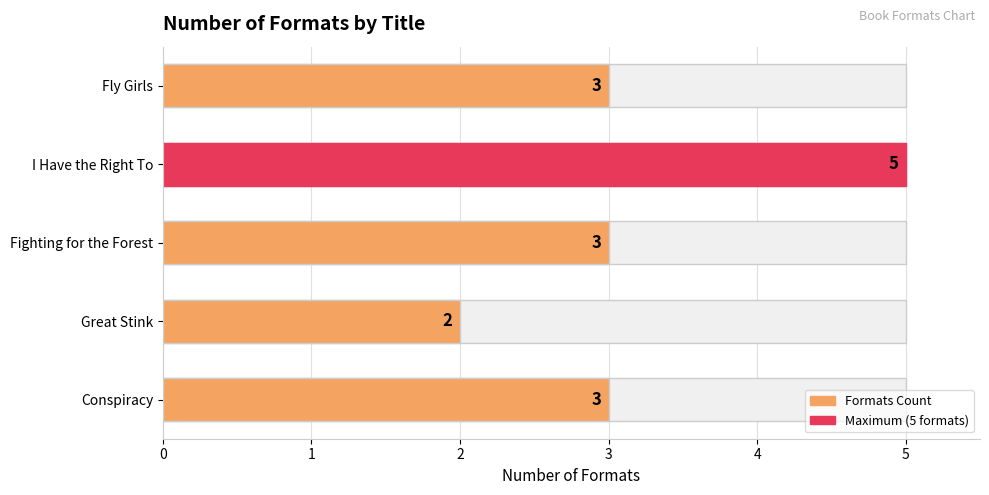

What is the sum of all values?

16